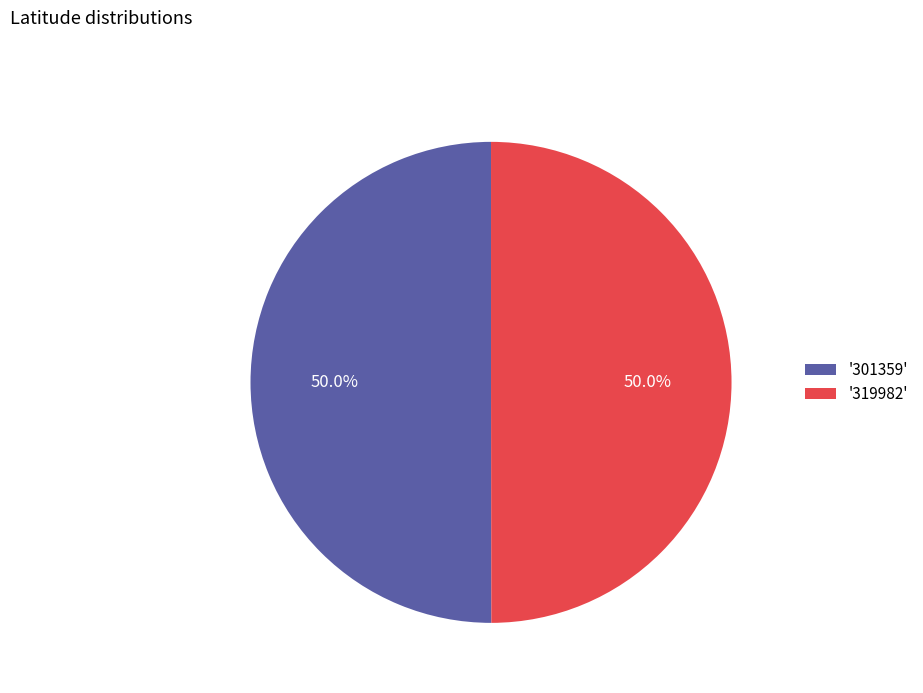

How much of the chart is everything except '301359'?

50.0%